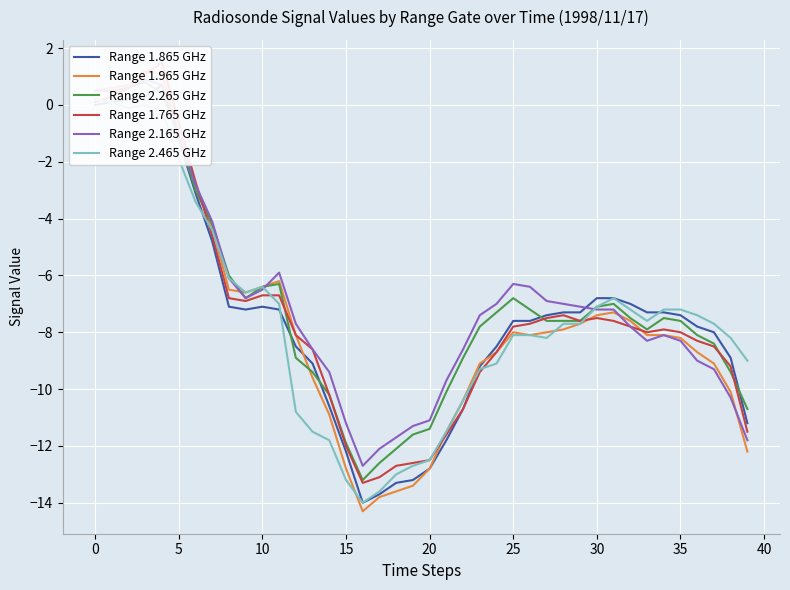

List the series in order of their peak value, lowest first.

Range 2.465 GHz, Range 1.865 GHz, Range 2.265 GHz, Range 2.165 GHz, Range 1.965 GHz, Range 1.765 GHz